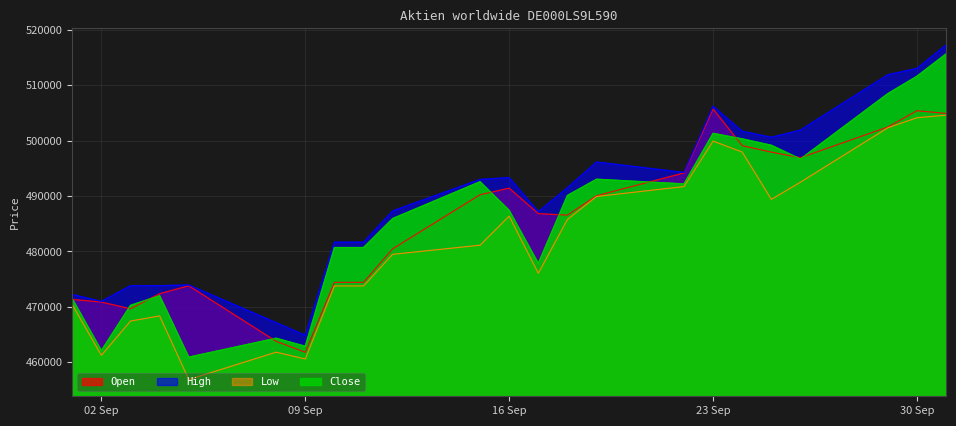

What is the spread (max minus min) of values at 30 Sep?

8903